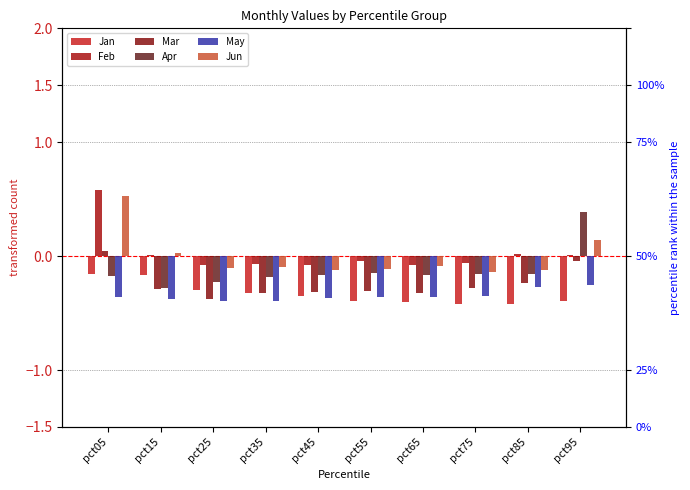

What is the smallest value displayed?

-0.4